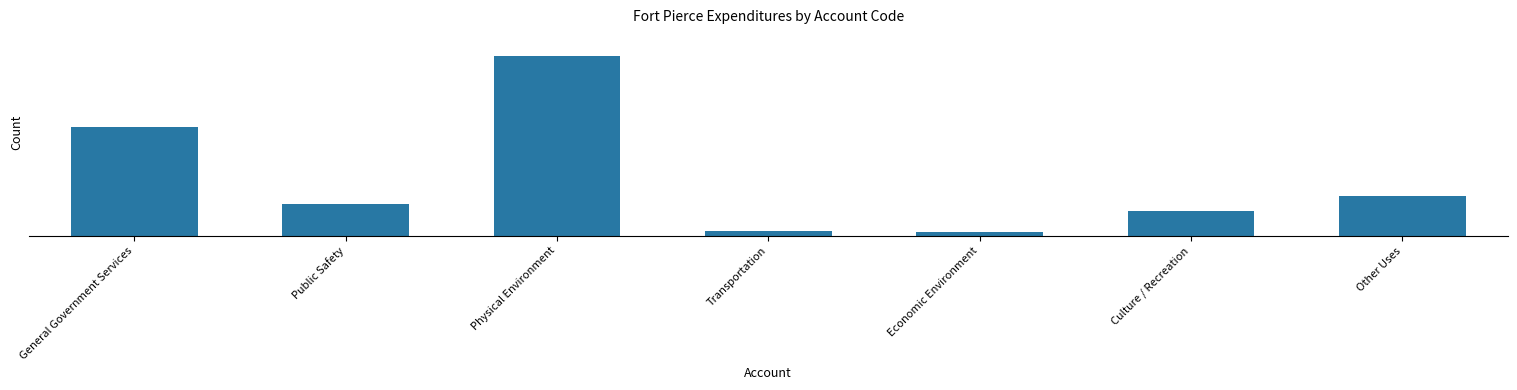

Does the chart contain any negative values?

No